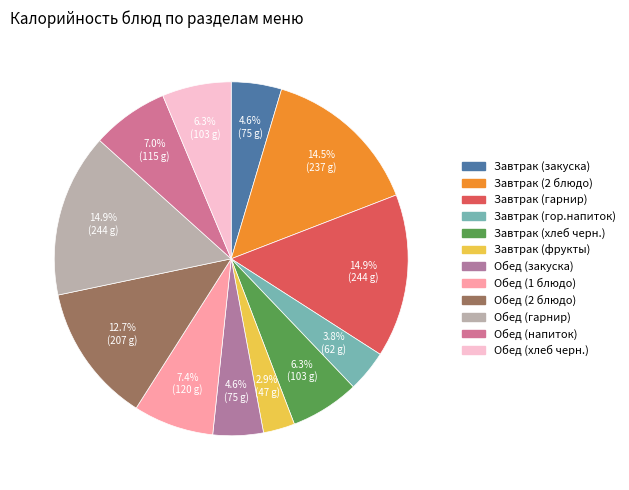

To the nearest percent, what is the average slice percentage?

8%